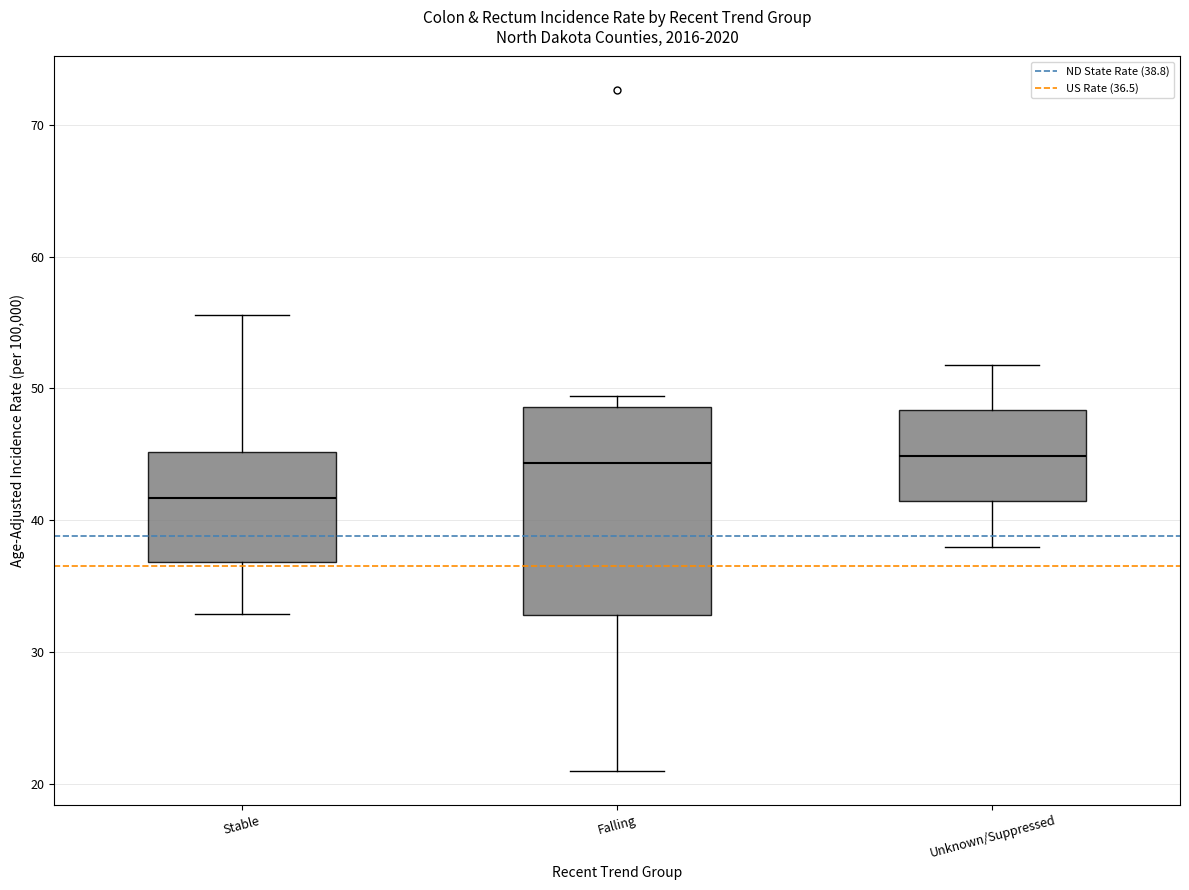

Comparing the boxes themselves (not the whiskers), which one is the tallest?

Falling